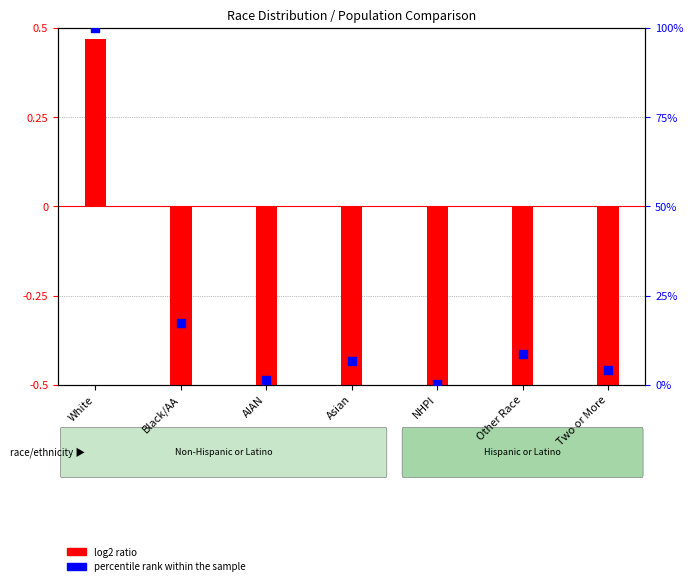

At which category is the sum across all series the highest?

White